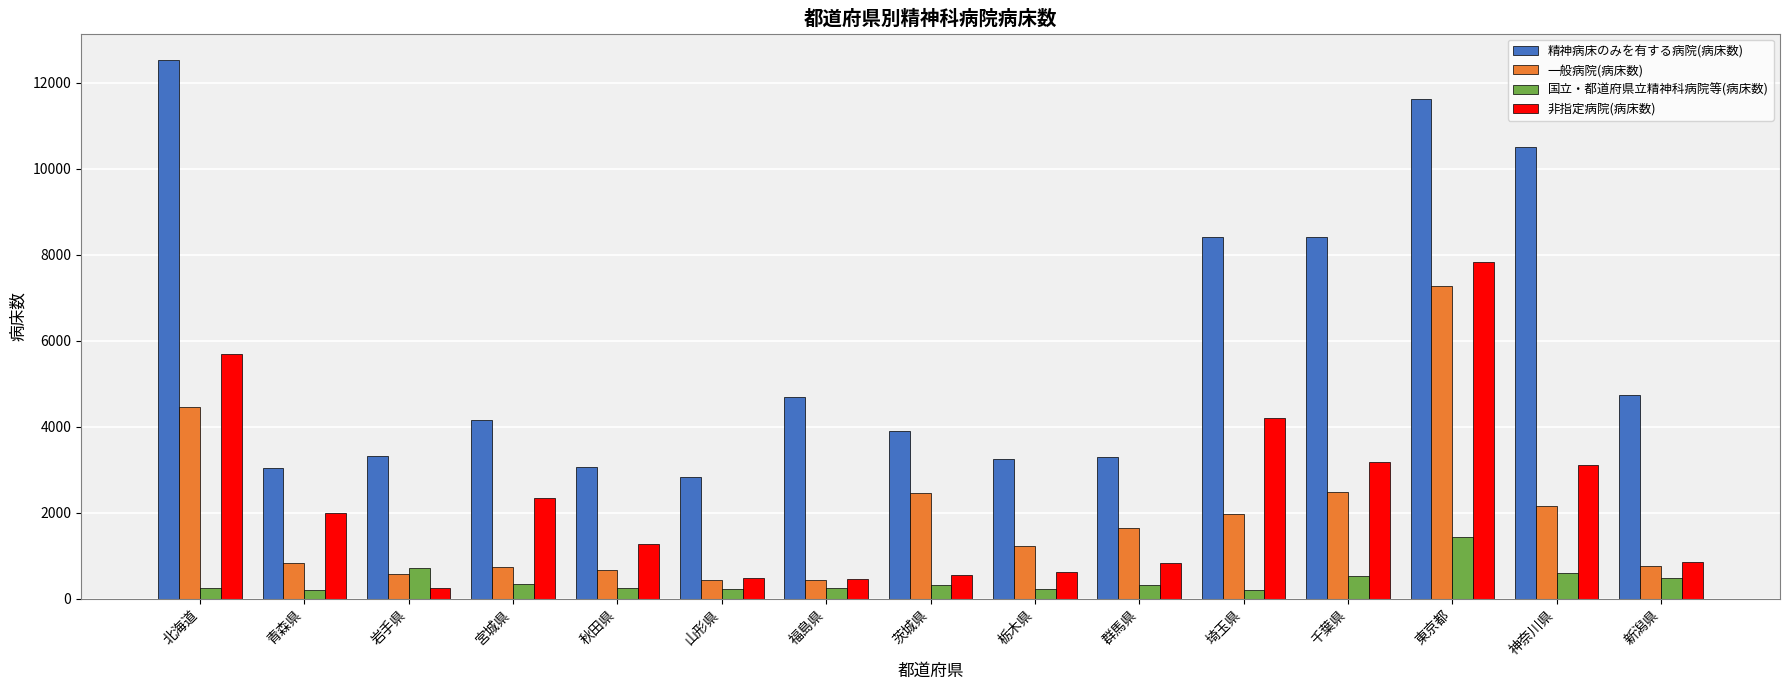

At how many categories does at least one series exceed 4076?

8